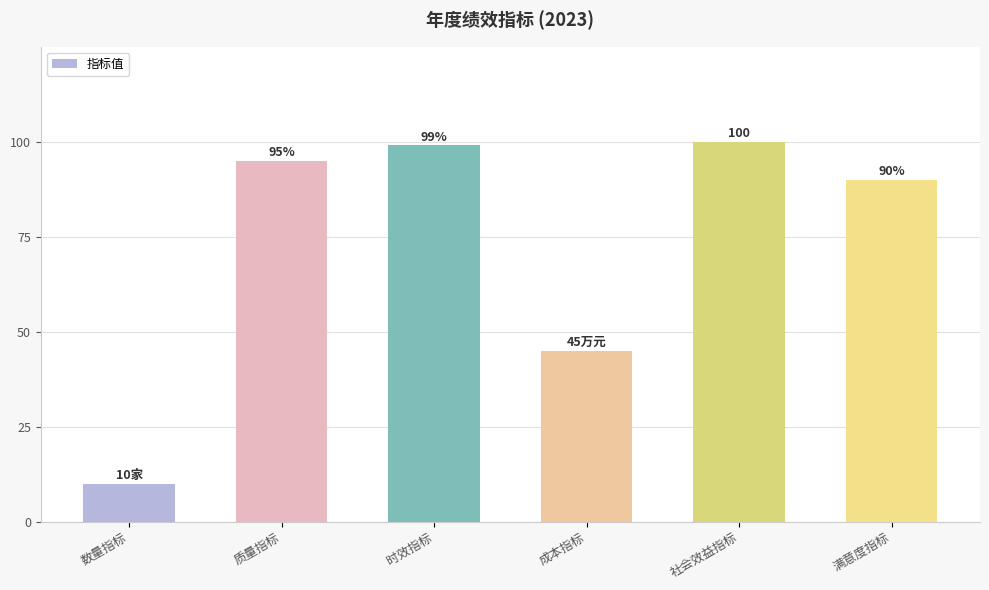

True or false: the data shows 50 at 满意度指标.

False